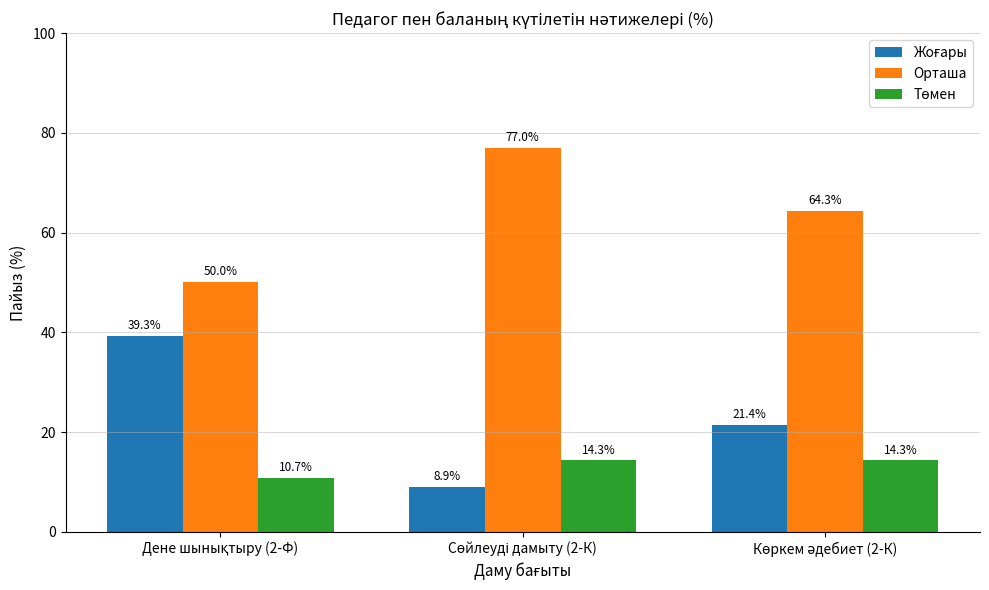

How many Орташа values are between 50 and 77?

3